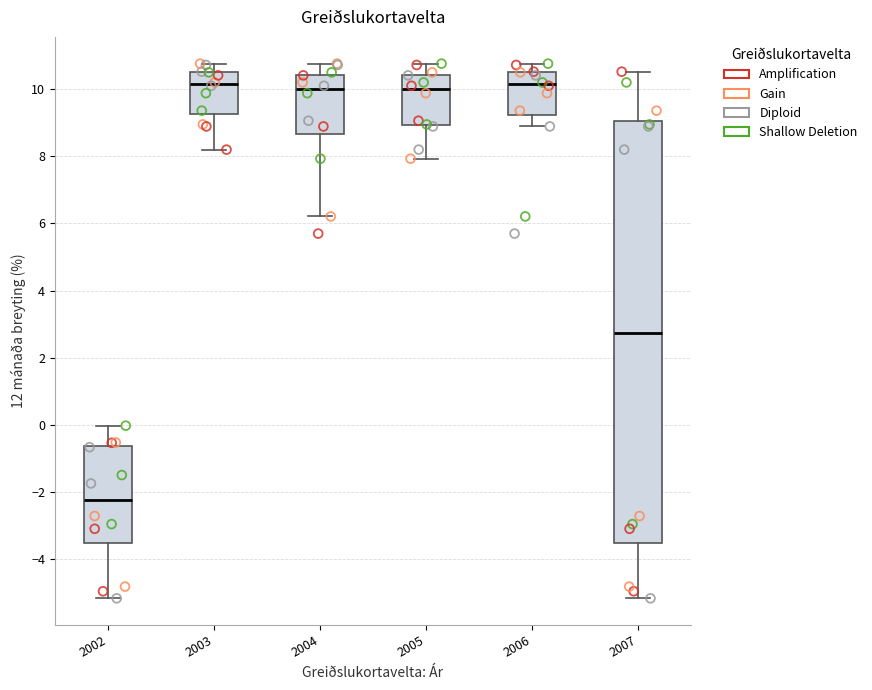

Reading left to right, read every box against the y-axis: the position of its median line, the range the box covers, and the ends of its whiskers. The values are not printed on the chart, so give them approximately, as read against the axis.

2002: median -2.2, box -3.6 to -0.6, whiskers -5.2 to 0.0
2003: median 10.2, box 9.2 to 10.6, whiskers 8.2 to 10.8
2004: median 10.0, box 8.6 to 10.4, whiskers 6.2 to 10.8
2005: median 10.0, box 9.0 to 10.4, whiskers 8.0 to 10.8
2006: median 10.2, box 9.2 to 10.6, whiskers 8.8 to 10.8
2007: median 2.8, box -3.6 to 9.0, whiskers -5.2 to 10.6